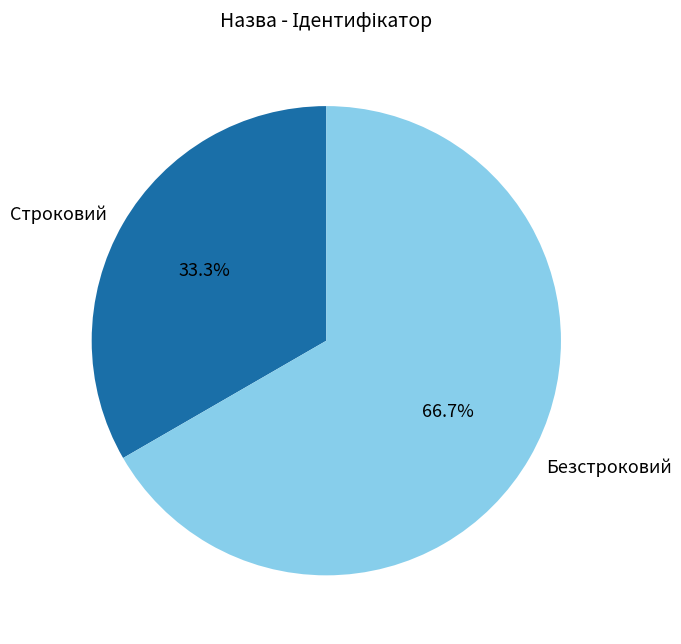

To the nearest percent, what is the difference between the Безстроковий and Строковий slice percentages?

33%